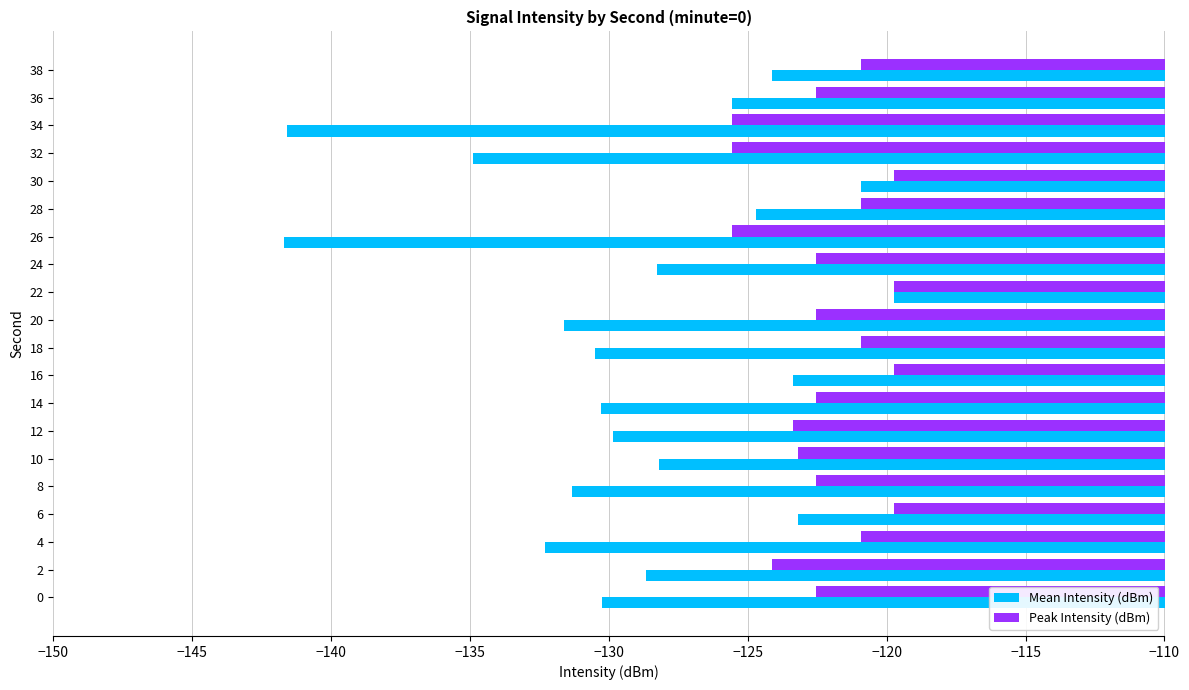

Is the value of Peak Intensity (dBm) at 2 greater than the value of Mean Intensity (dBm) at 4?

Yes